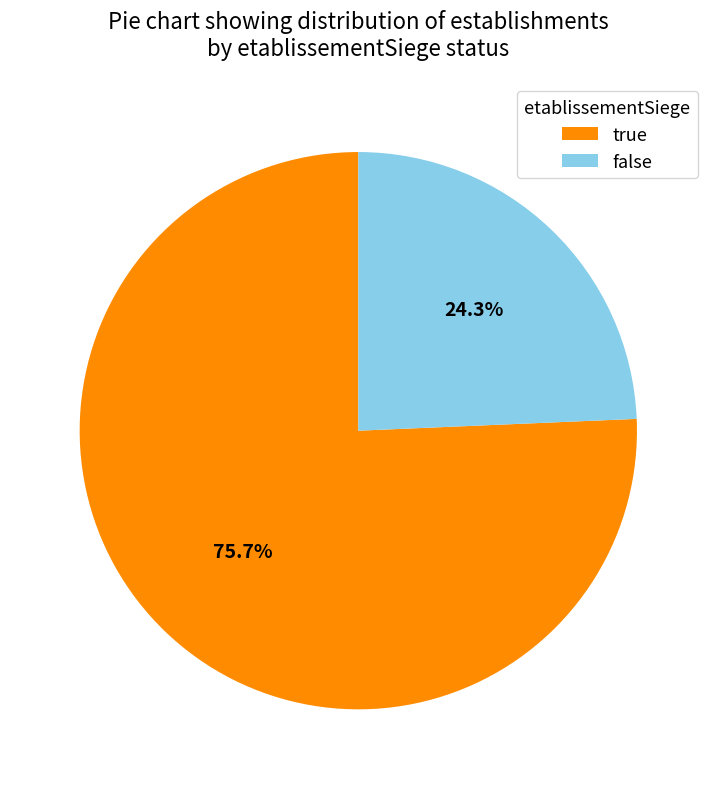

Combined, what portion of the pie is false and true?

100.0%